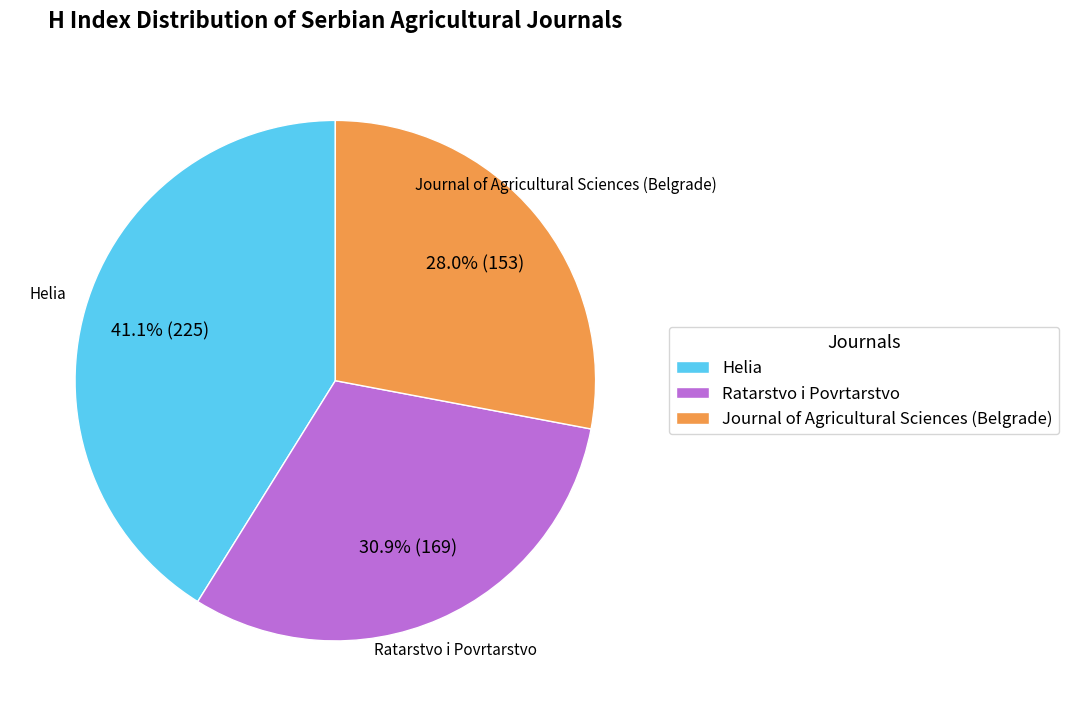

Is there any slice that represents more than half of the pie?

No